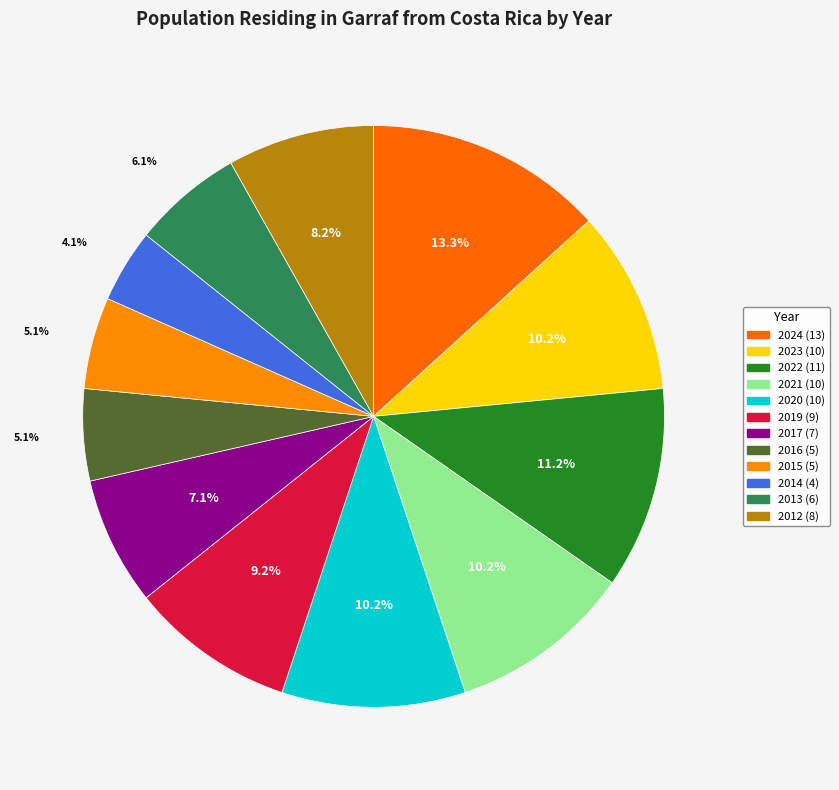

To the nearest percent, what percentage of the pie is 2019?

9%